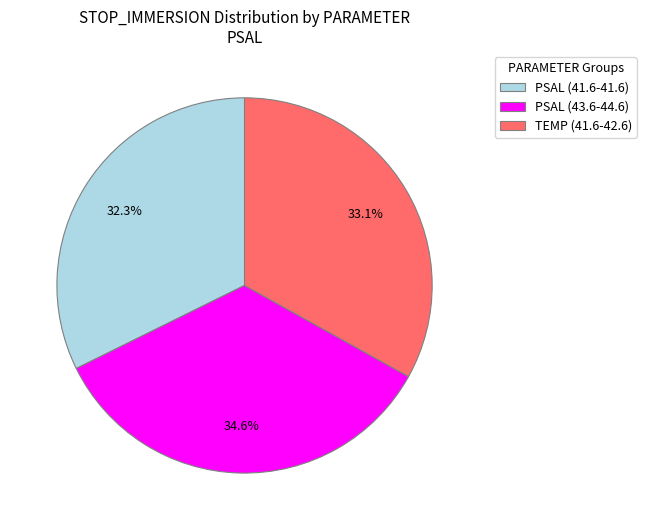

To the nearest percent, what is the difference between the PSAL (43.6-44.6) and PSAL (41.6-41.6) slice percentages?

2%